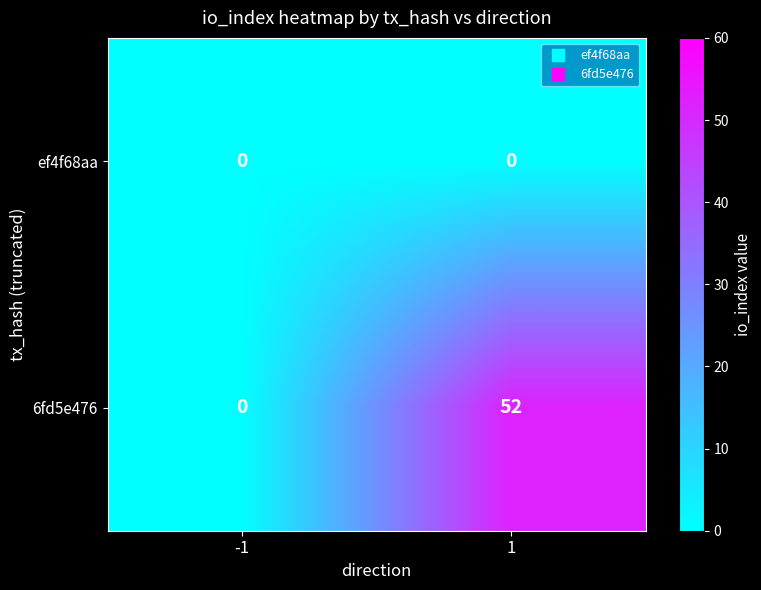

At which category is the sum across all series the highest?

1